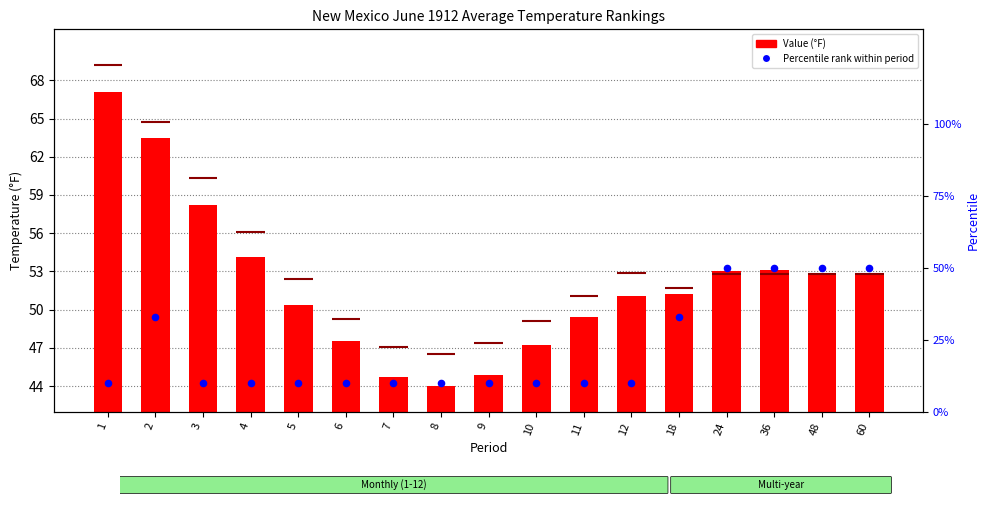

What are all the series names shown in the legend?

Value (°F), Percentile rank